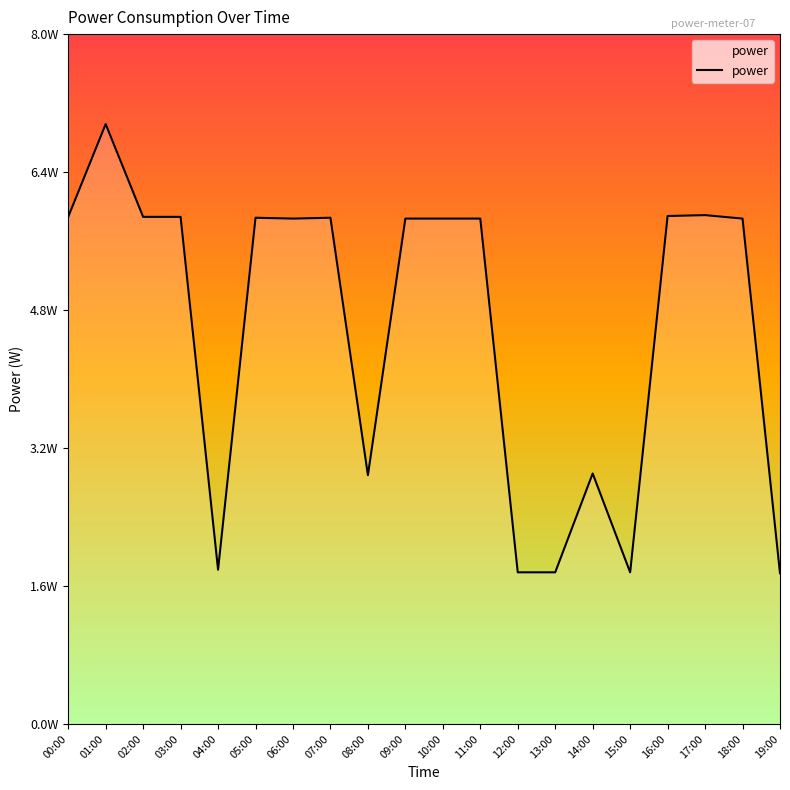

At which label is the value closest to 4?

14:00